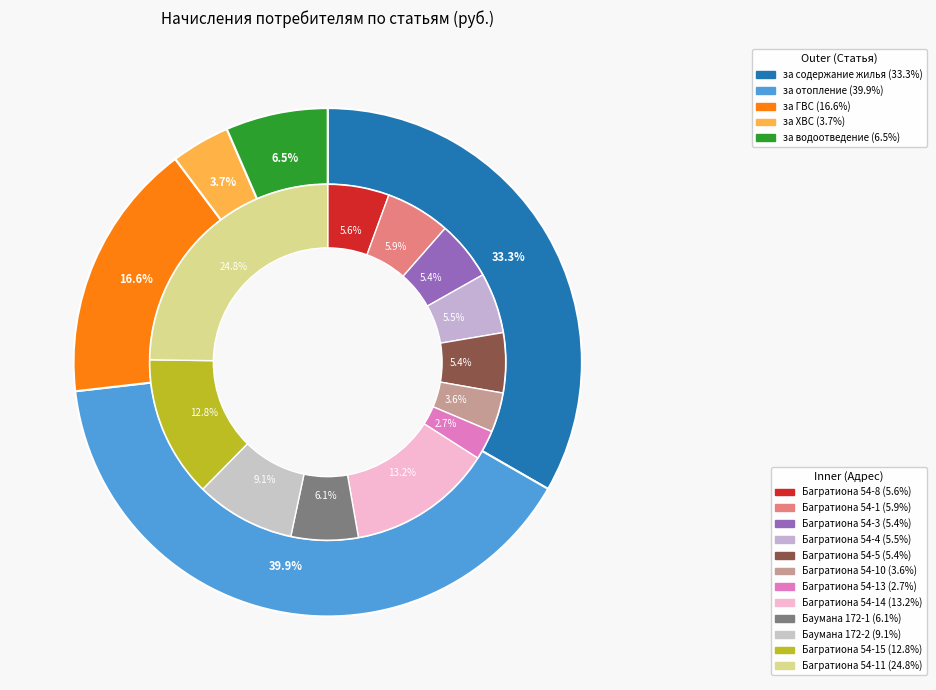

Count the number of slices in the pie.

12